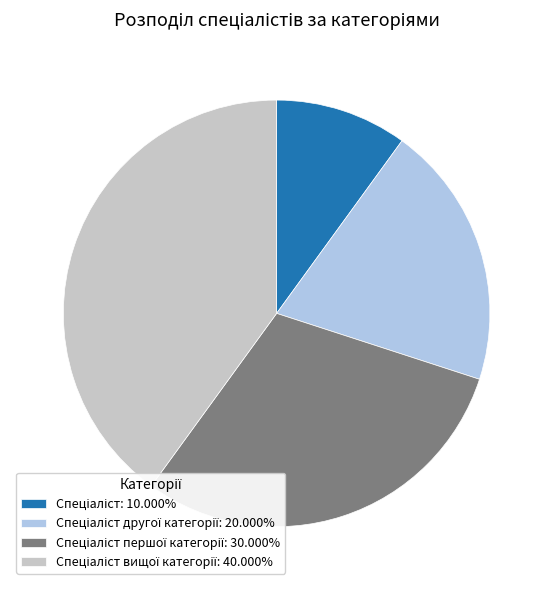

Is there any slice that represents more than half of the pie?

No